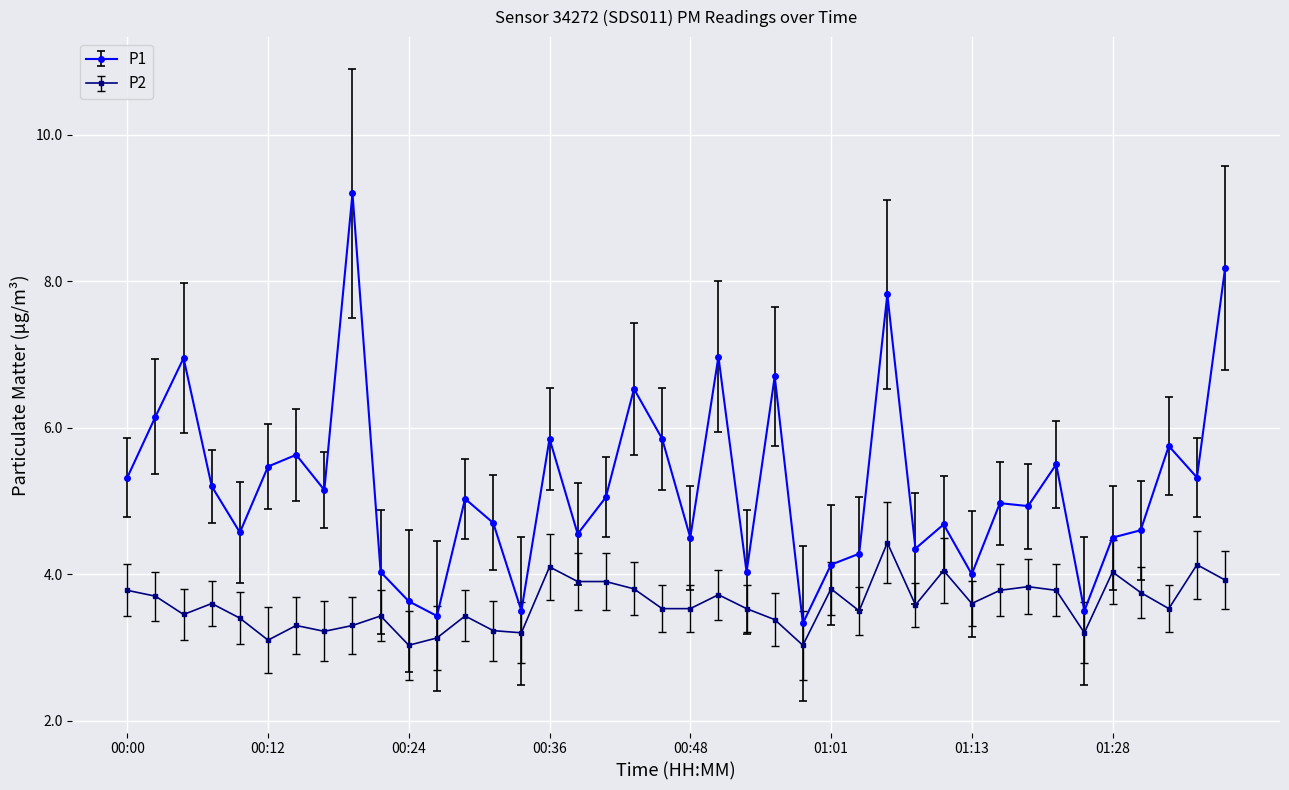

True or false: P1 has more than 0 interior local peaks.

True